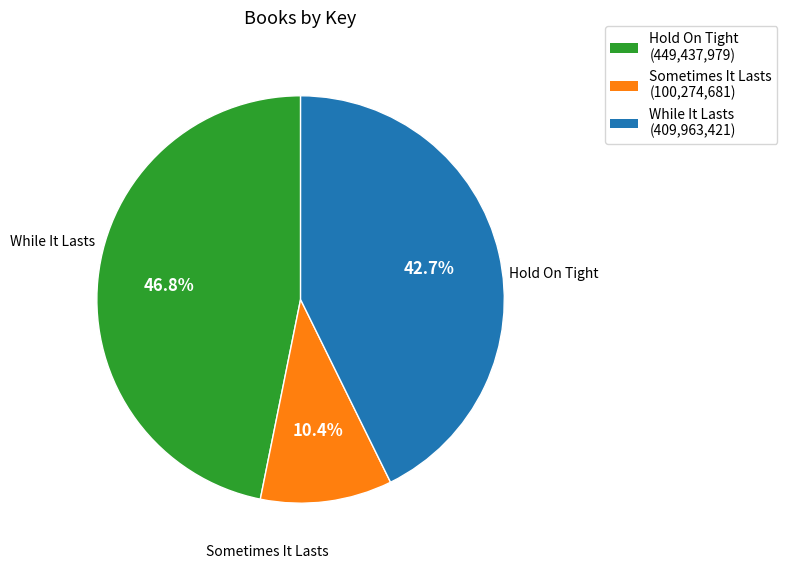

Which category has the biggest portion of the pie?

Hold On Tight